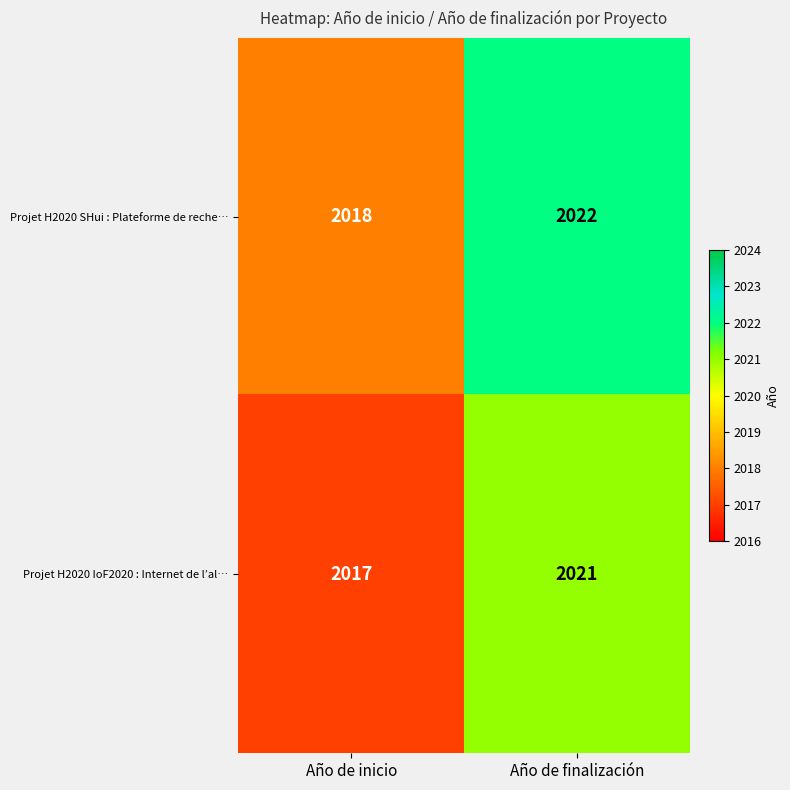

At which label does Projet H2020 SHui : Plateforme de reche… reach its peak?

Año de finalización